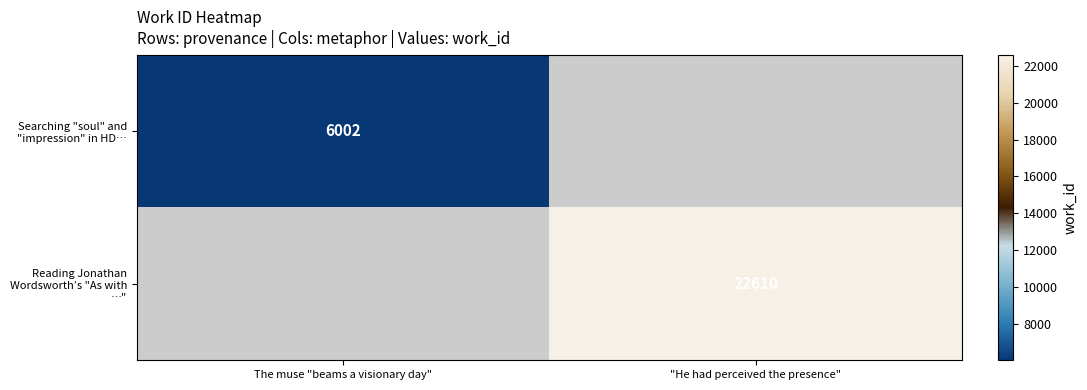

Is it true that Searching "soul" and "impression" in HD… equals 10311 at The muse "beams a visionary day"?

False